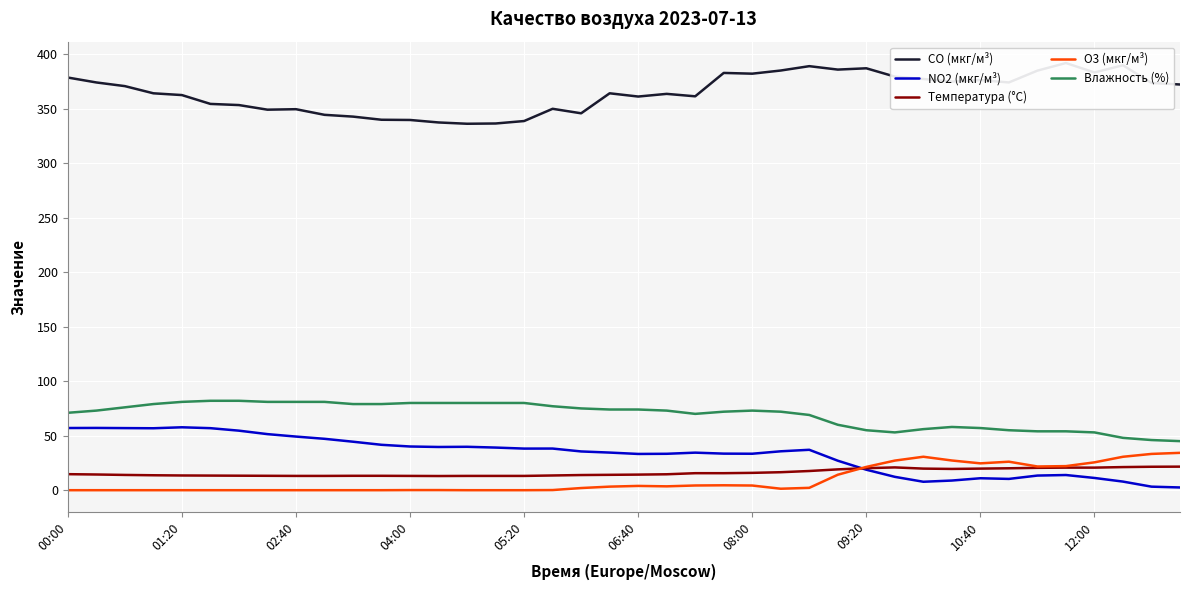

True or false: Влажность (%) and CO (мкг/м³) cross at least once.

False